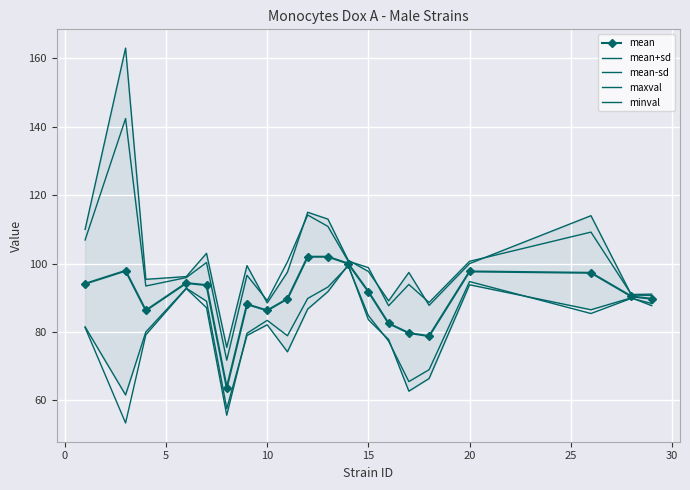

What is the smallest value displayed?

53.4